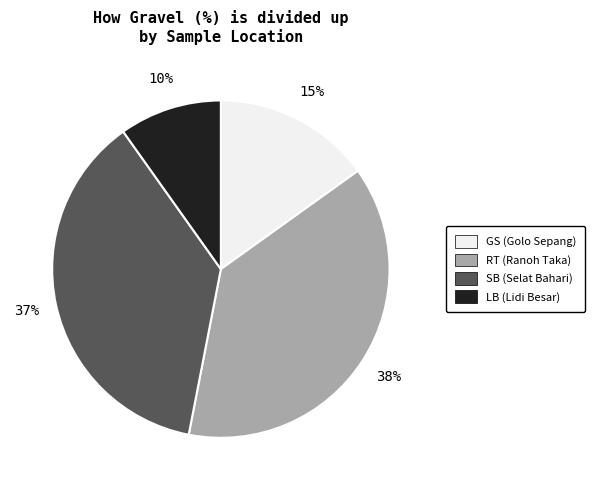

Is there any slice that represents more than half of the pie?

No